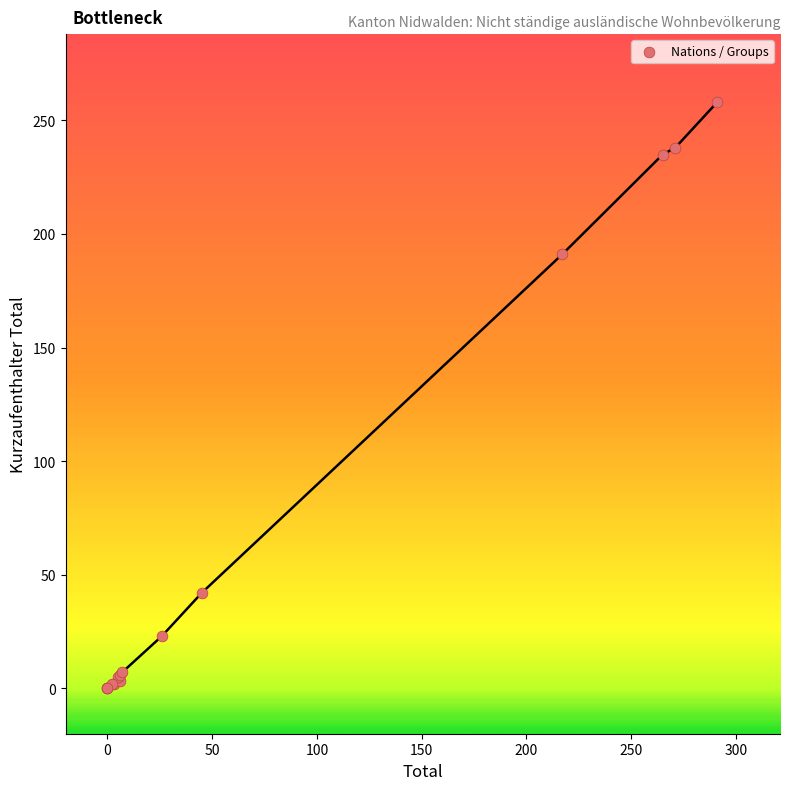

What Y value in the scatter plot is closest to 129?

191